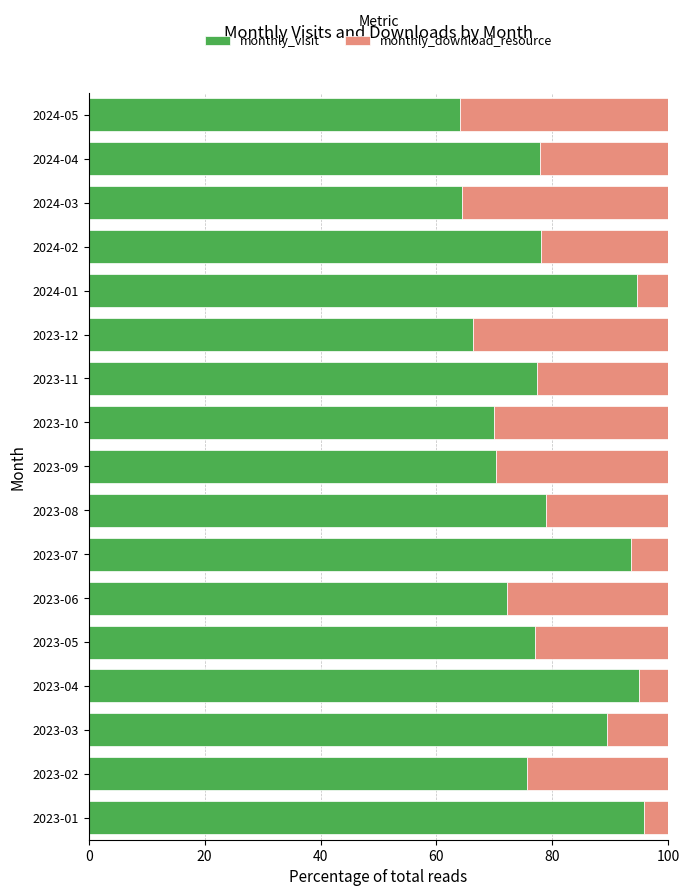

What is the highest value of the monthly_visit series?

95.7